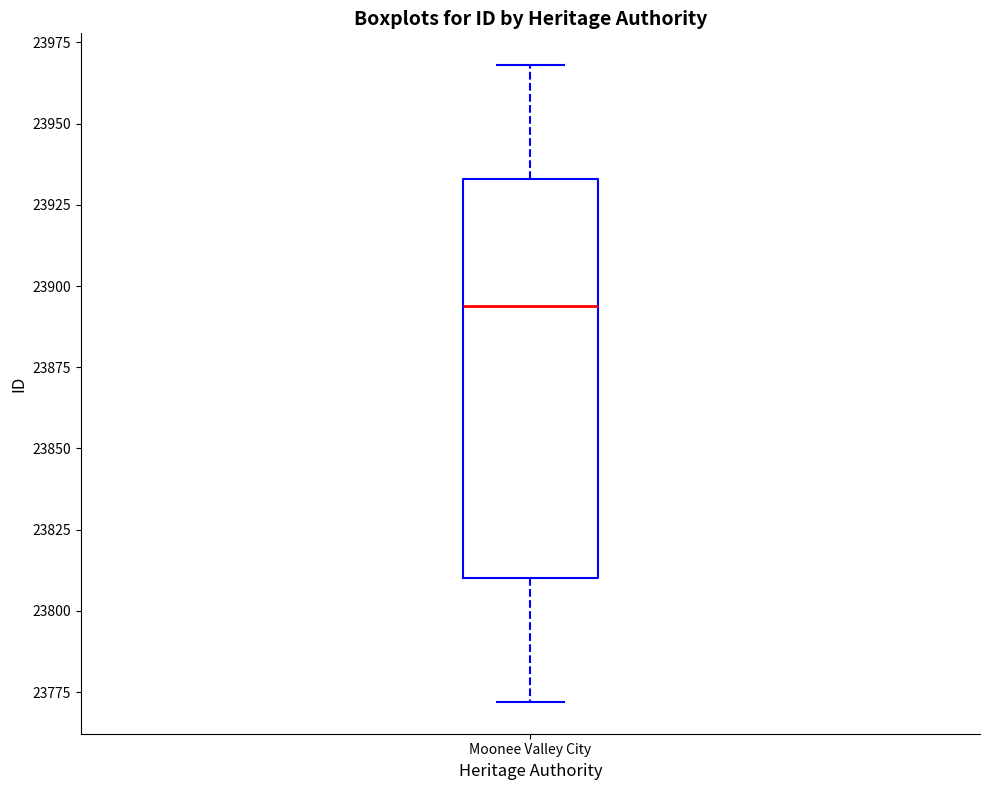

Where does the upper whisker of the box for Moonee Valley City end on the y-axis? The values are not printed on the chart, so give them approximately, as read against the axis.

23970